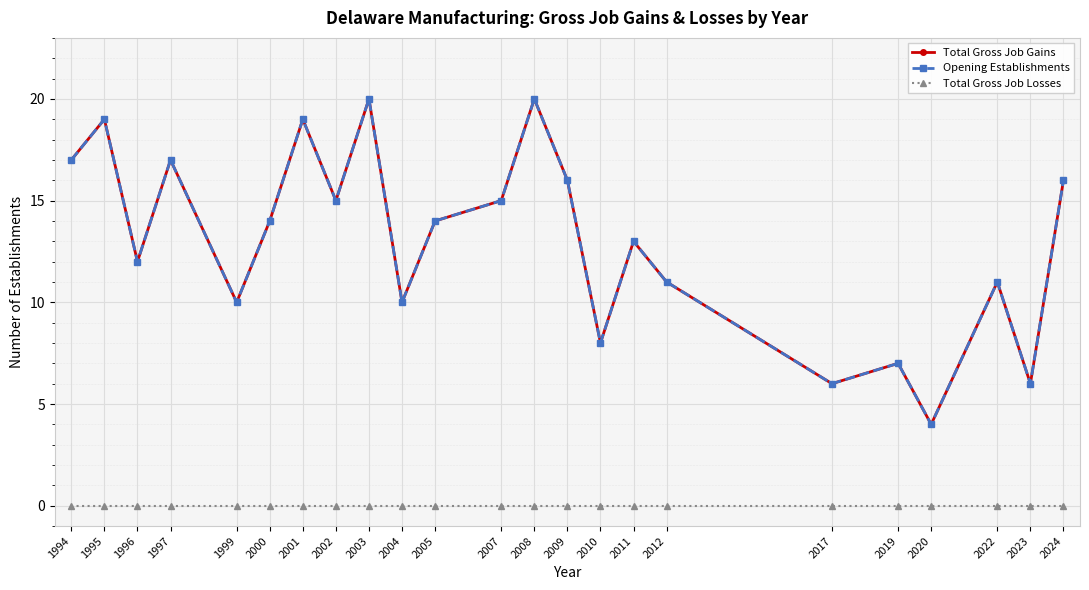

Reading right to left, what are all the values shown in this chart?

Total Gross Job Gains: 16	6	11	4	7	6	11	13	8	16	20	15	14	10	20	15	19	14	10	17	12	19	17
Opening Establishments: 16	6	11	4	7	6	11	13	8	16	20	15	14	10	20	15	19	14	10	17	12	19	17
Total Gross Job Losses: 0	0	0	0	0	0	0	0	0	0	0	0	0	0	0	0	0	0	0	0	0	0	0